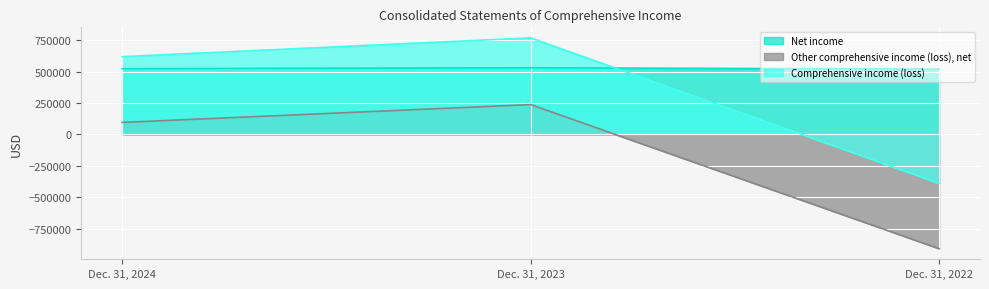

True or false: Comprehensive income (loss) has a value of 768988 at Dec. 31, 2023.

True